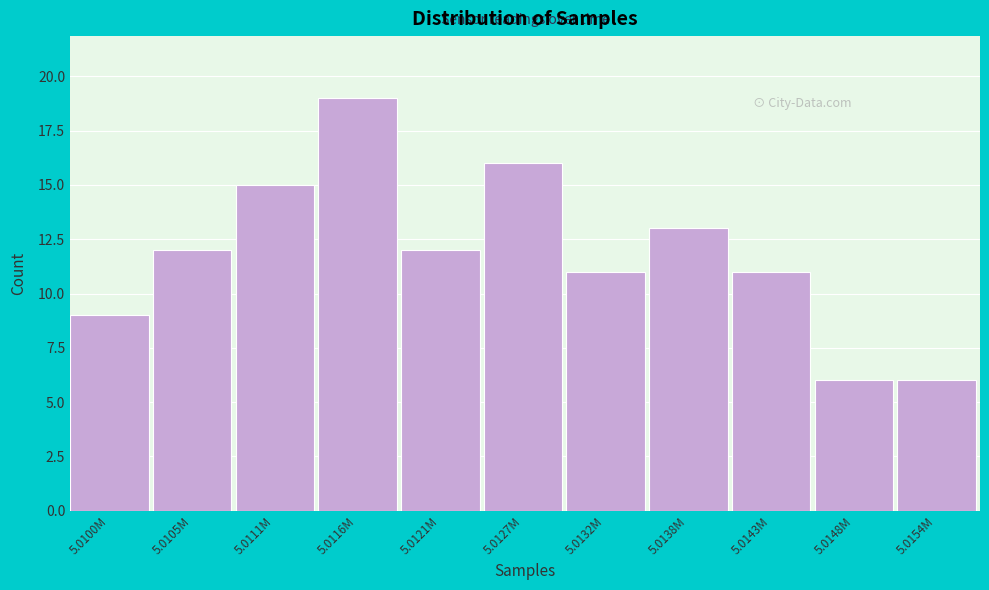

Reading left to right, what are all the values shown in this chart?

5.0100M=9	5.0105M=12	5.0111M=15	5.0116M=19	5.0121M=12	5.0127M=16	5.0132M=11	5.0138M=13	5.0143M=11	5.0148M=6	5.0154M=6